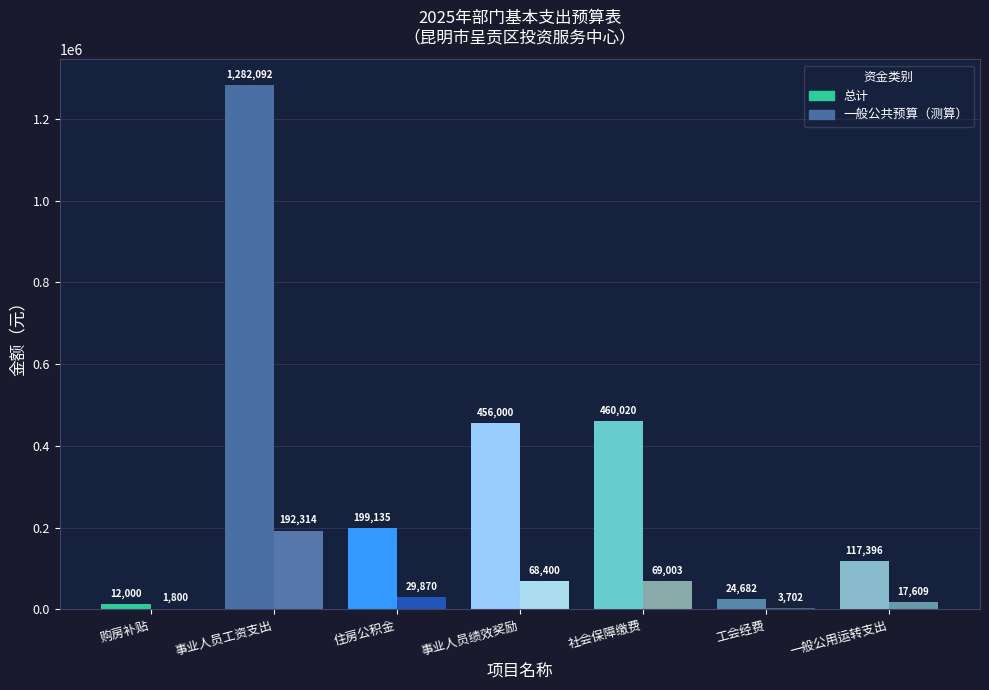

Which has a higher value, 工会经费 or 事业人员绩效奖励?

事业人员绩效奖励